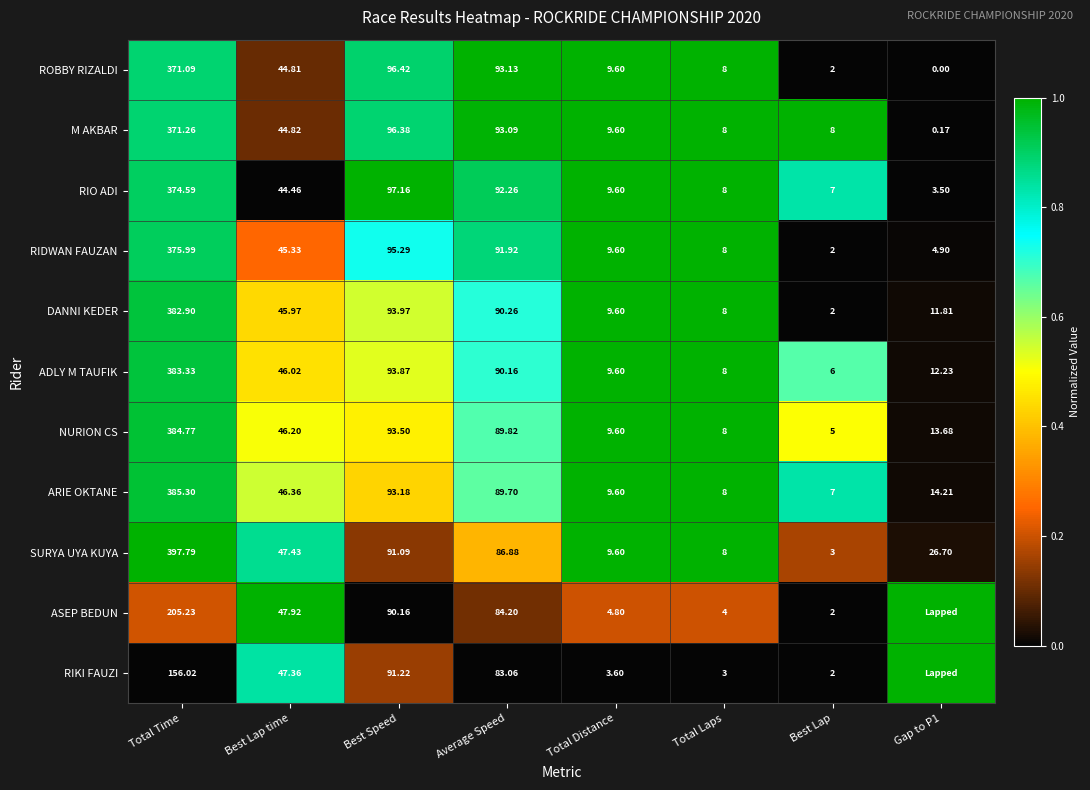

At which label does ADLY M TAUFIK first exceed 46?

Total Time